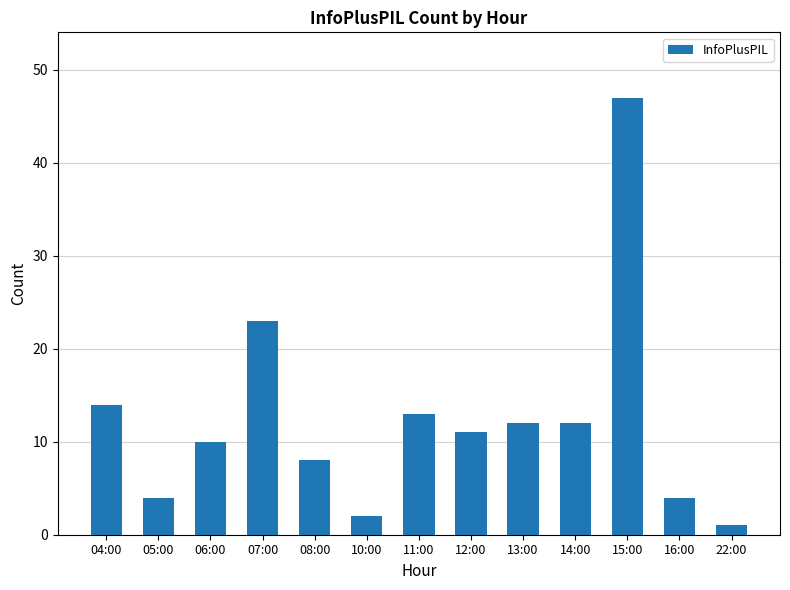

How many bars are there in total?

13